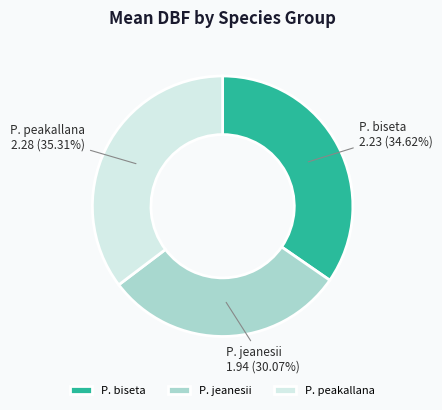

To the nearest percent, what portion does P. peakallana represent?

35%